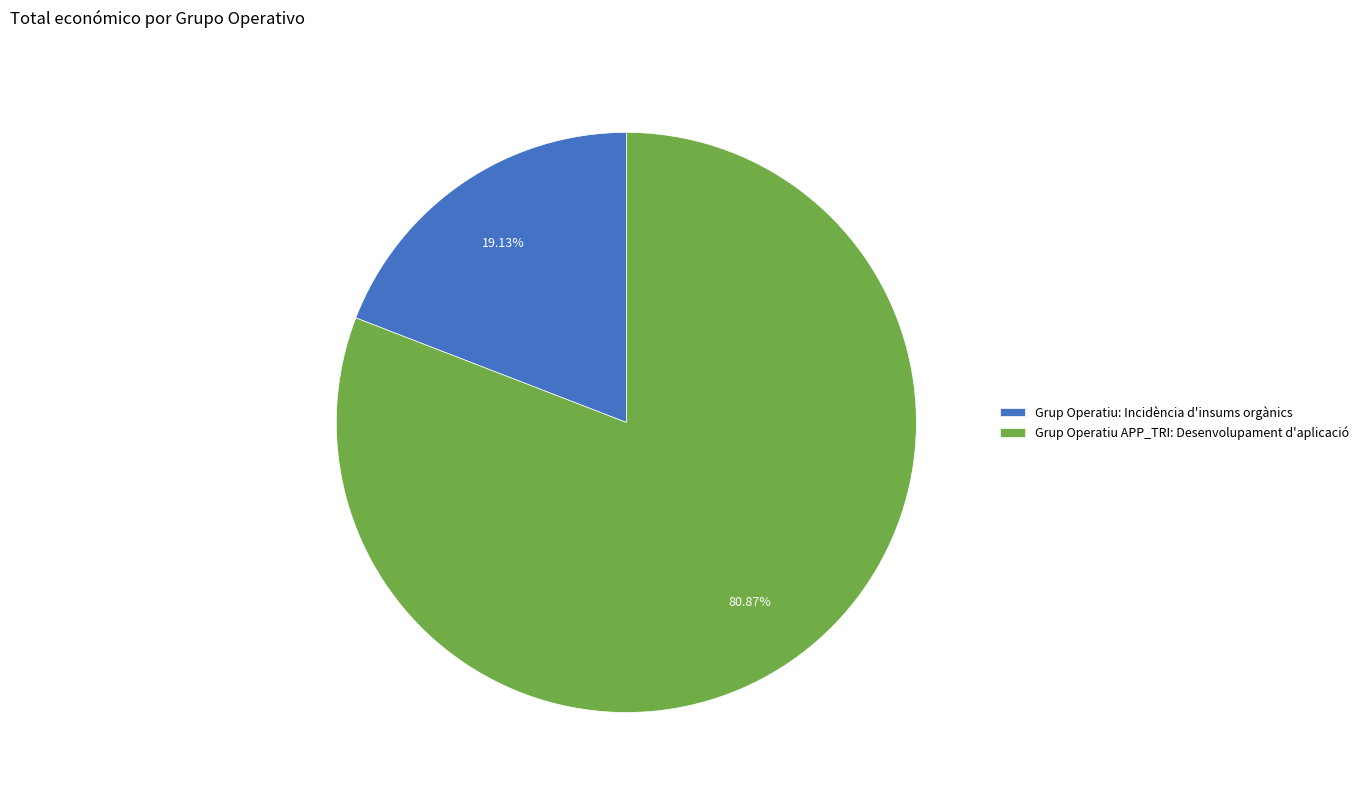

Is it true that Grup Operatiu: Incidència d'insums orgànics is 25% of the pie?

False